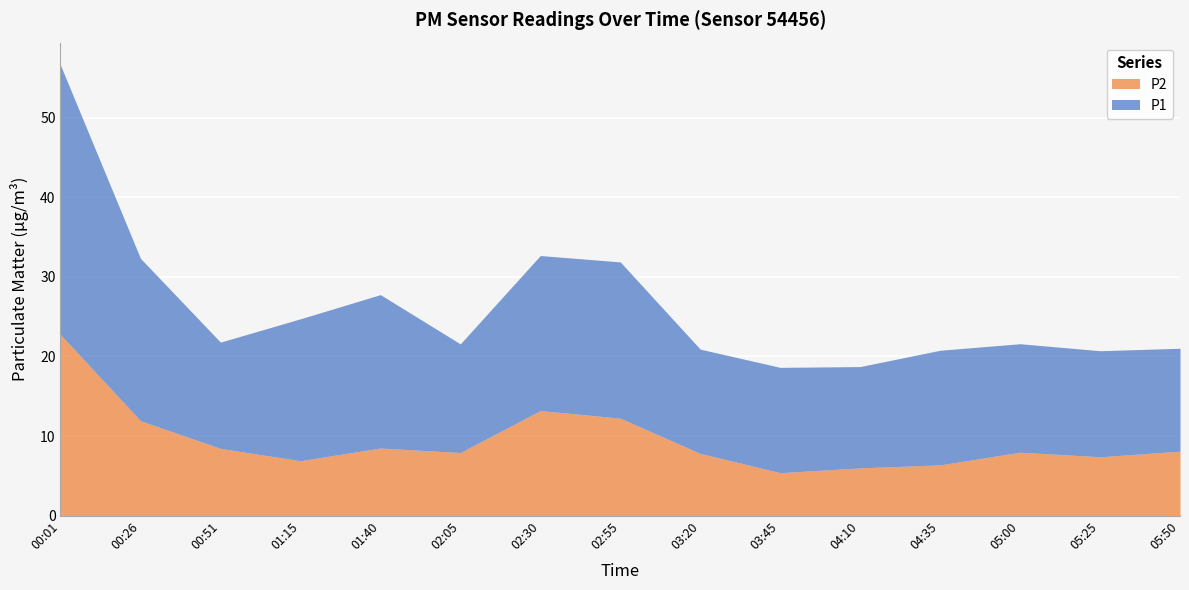

How many categories are shown in the chart?

15